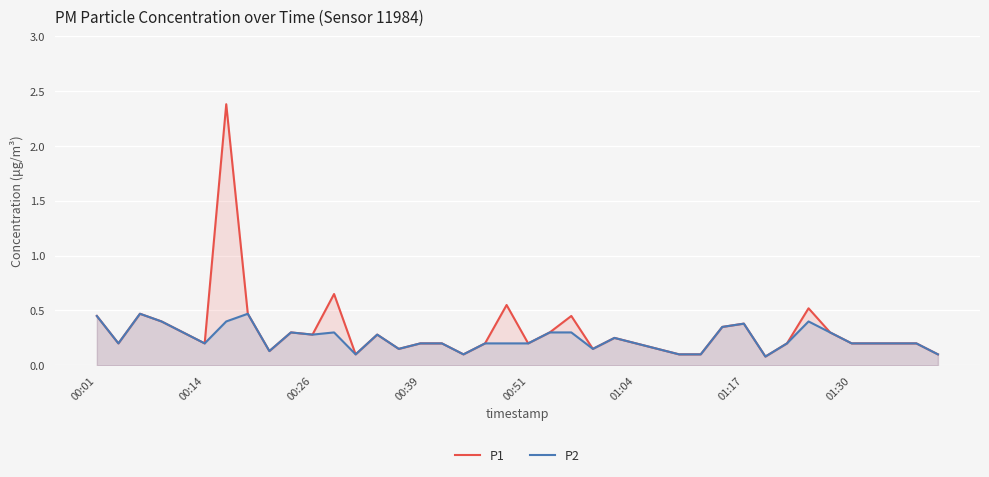

Which series has the largest range (max minus min)?

P1